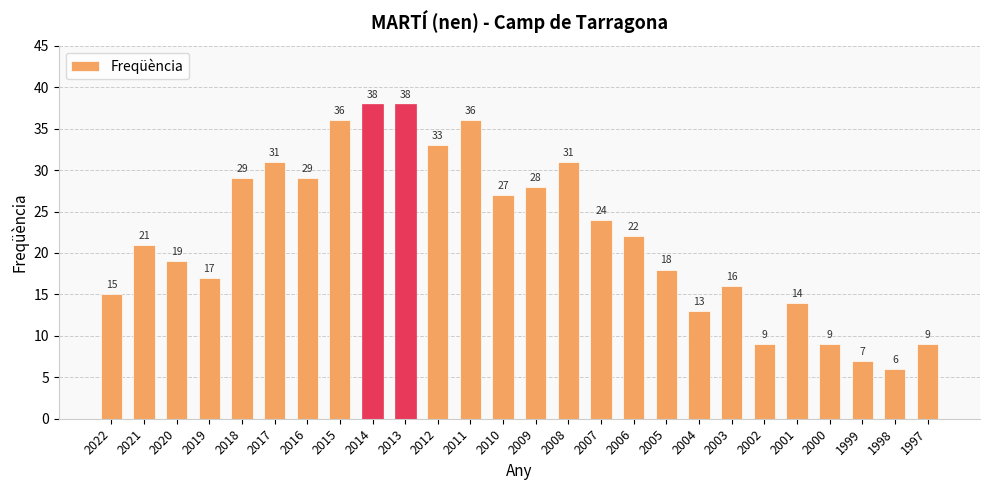

What is the difference between the values at 2000 and 2001?

5